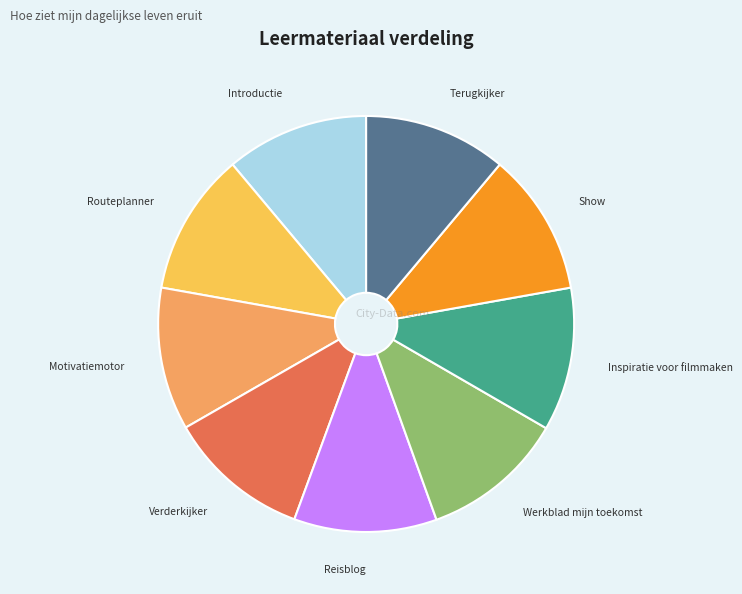

How many segments does this pie chart have?

9